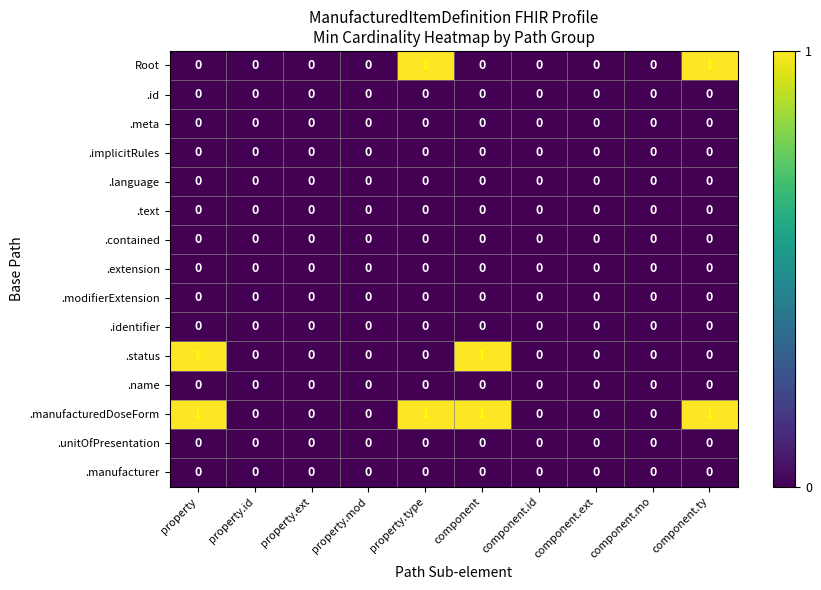

Which series has the largest total across all categories?

.manufacturedDoseForm